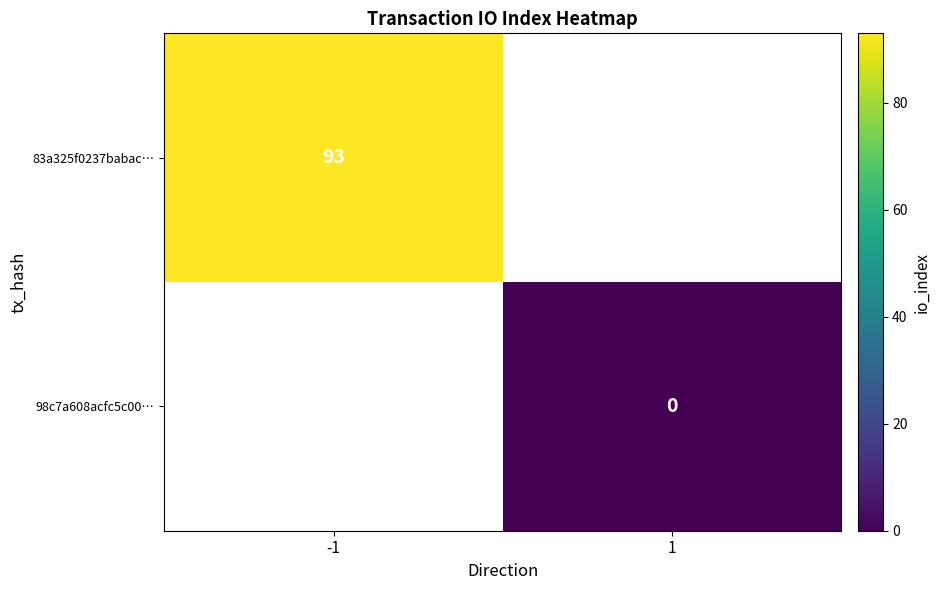

Between 1 and -1, which is larger?

-1